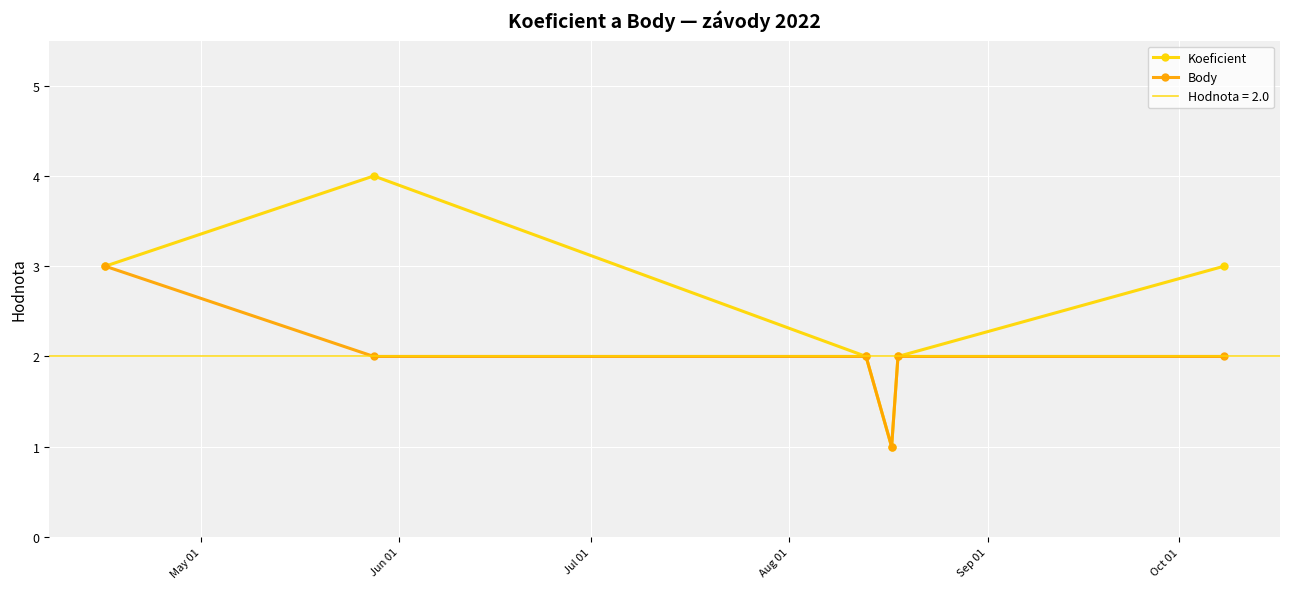

What is the value of the Body point at the 6th from the left?

2